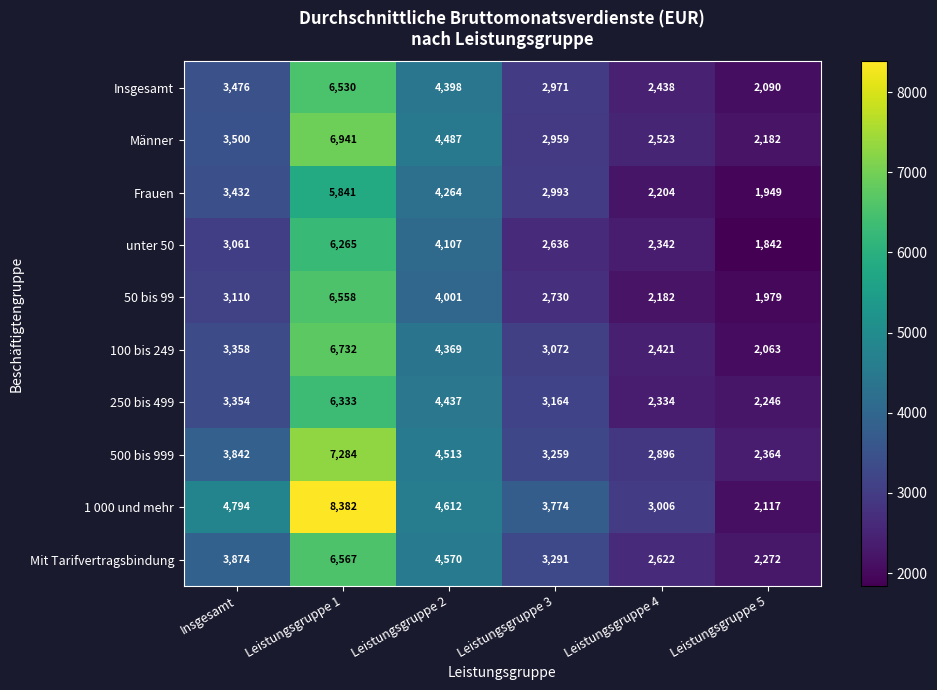

At which label is 1 000 und mehr closest to 5249?

Insgesamt